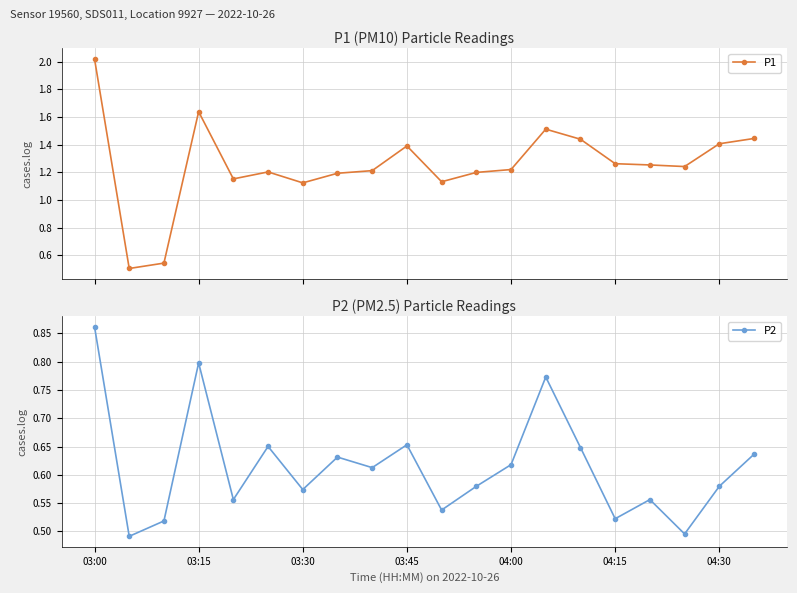

True or false: P2 and P1 intersect in this chart.

False